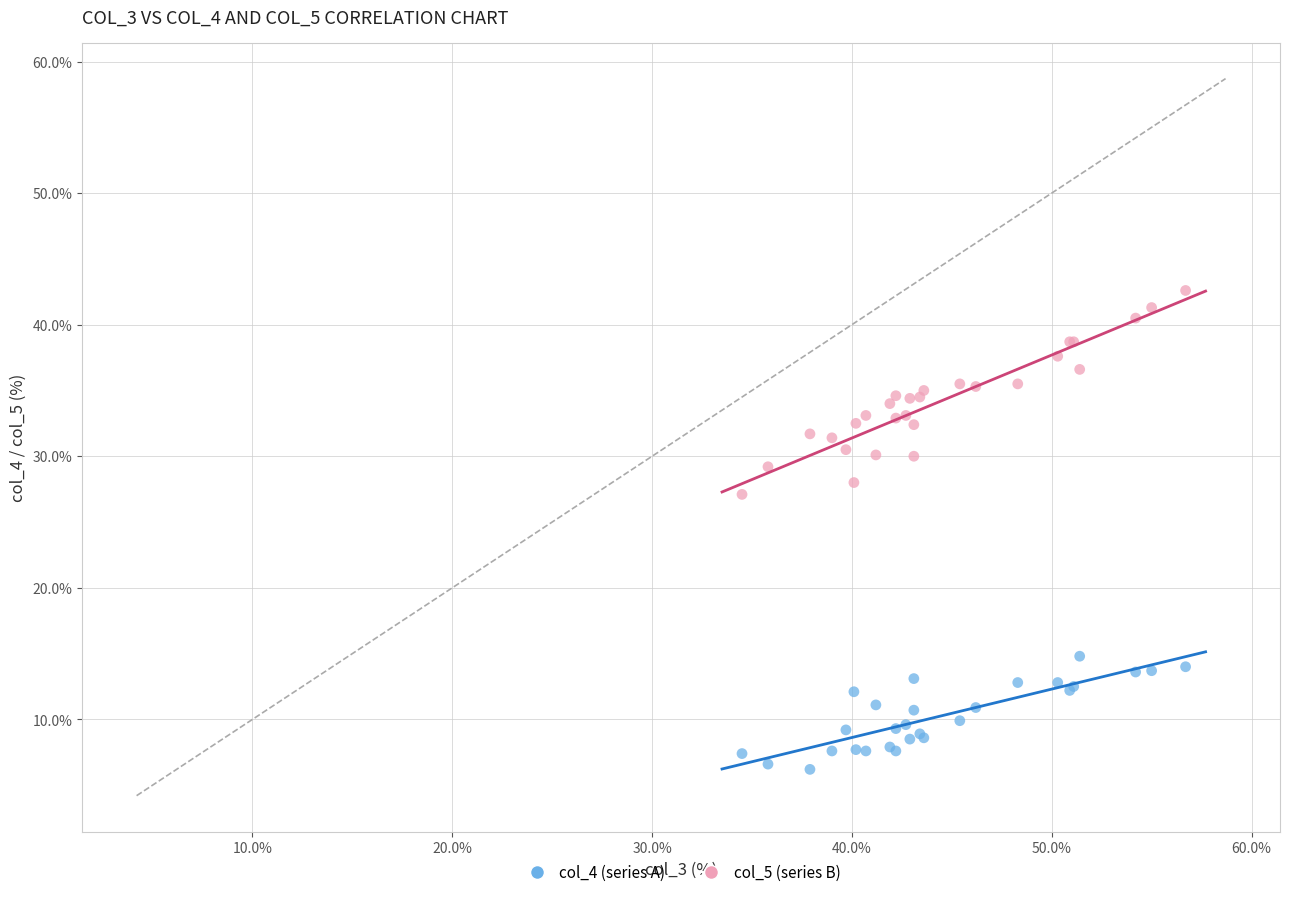

What is the X range (max minus min) for the scatter plot?

22.2